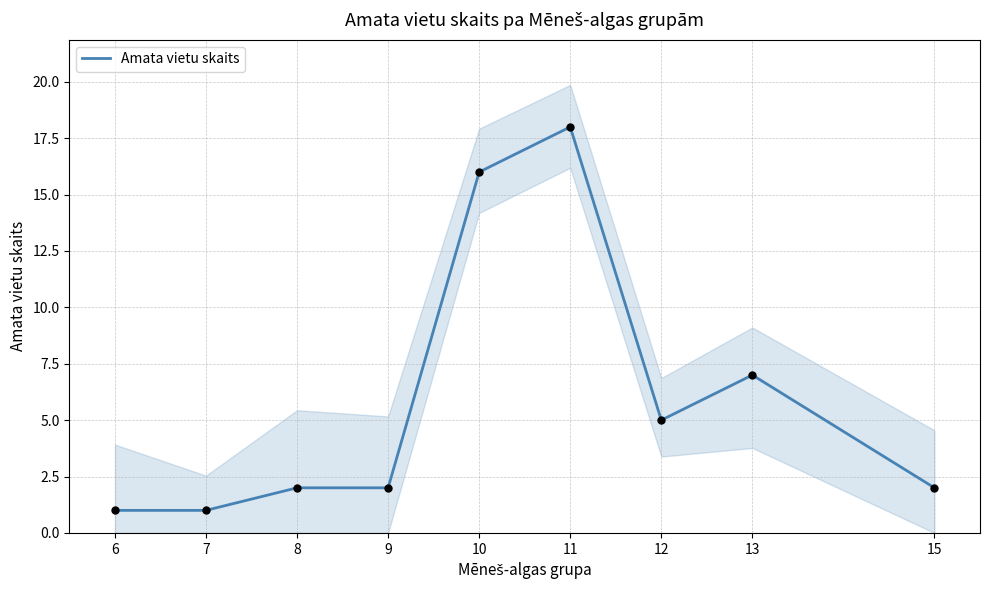

What is the ratio of the value at 11 to the value at 10?

1.1